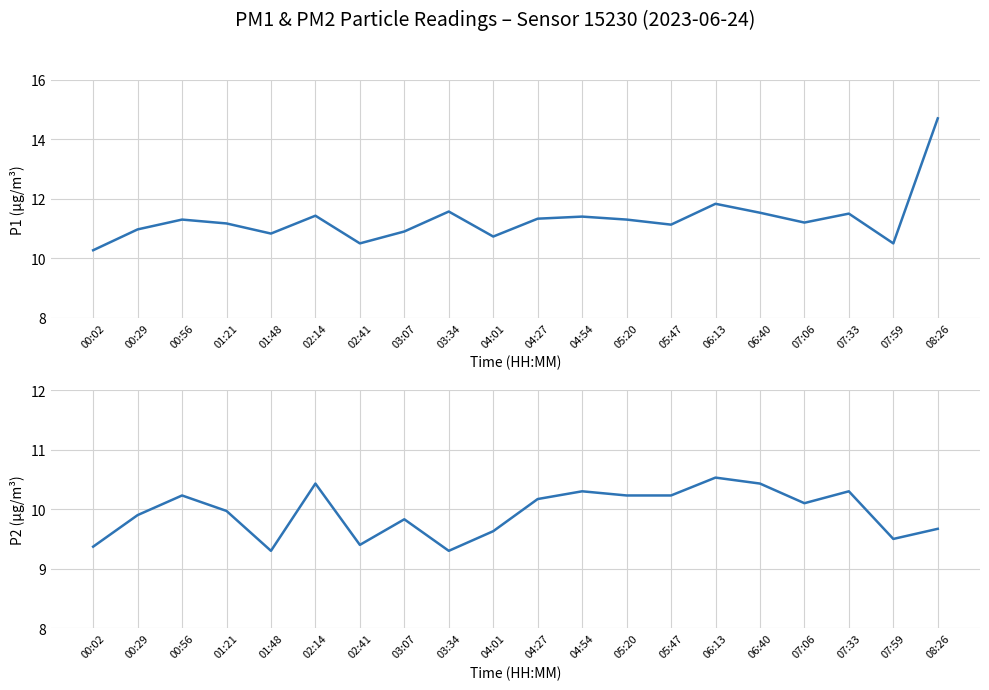

Where is the first local minimum for P2?

01:48